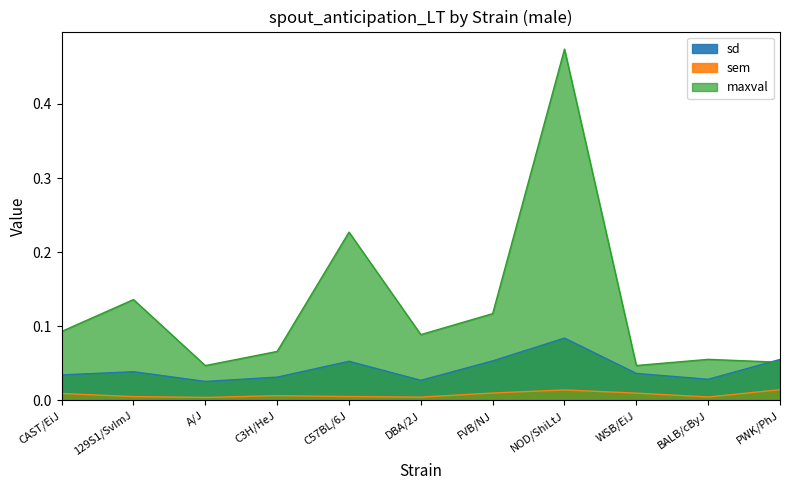

Rank the categories by sem value from highest to lowest.

PWK/PhJ, NOD/ShiLtJ, FVB/NJ, WSB/EiJ, CAST/EiJ, C3H/HeJ, C57BL/6J, 129S1/SvImJ, BALB/cByJ, DBA/2J, A/J